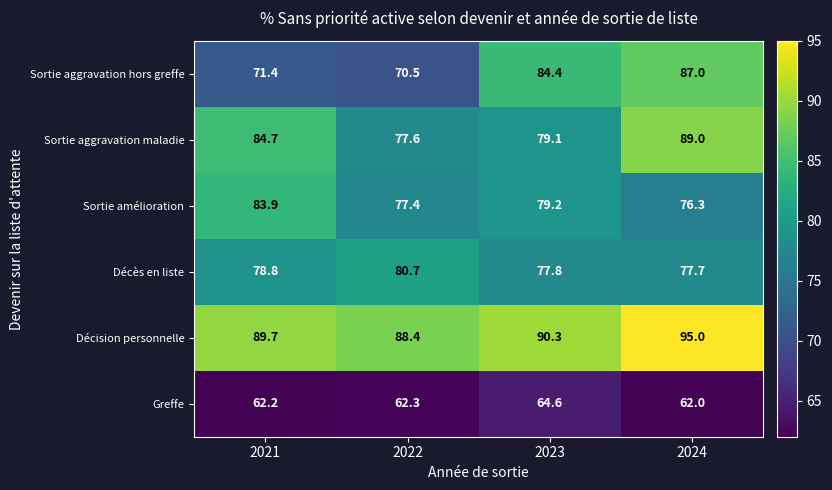

Reading right to left, what are all the values shown in this chart?

Sortie aggravation hors greffe: 2024=87.0	2023=84.4	2022=70.5	2021=71.4
Sortie aggravation maladie: 2024=89.0	2023=79.1	2022=77.6	2021=84.7
Sortie amélioration: 2024=76.3	2023=79.2	2022=77.4	2021=83.9
Décès en liste: 2024=77.7	2023=77.8	2022=80.7	2021=78.8
Décision personnelle: 2024=95.0	2023=90.3	2022=88.4	2021=89.7
Greffe: 2024=62.0	2023=64.6	2022=62.3	2021=62.2